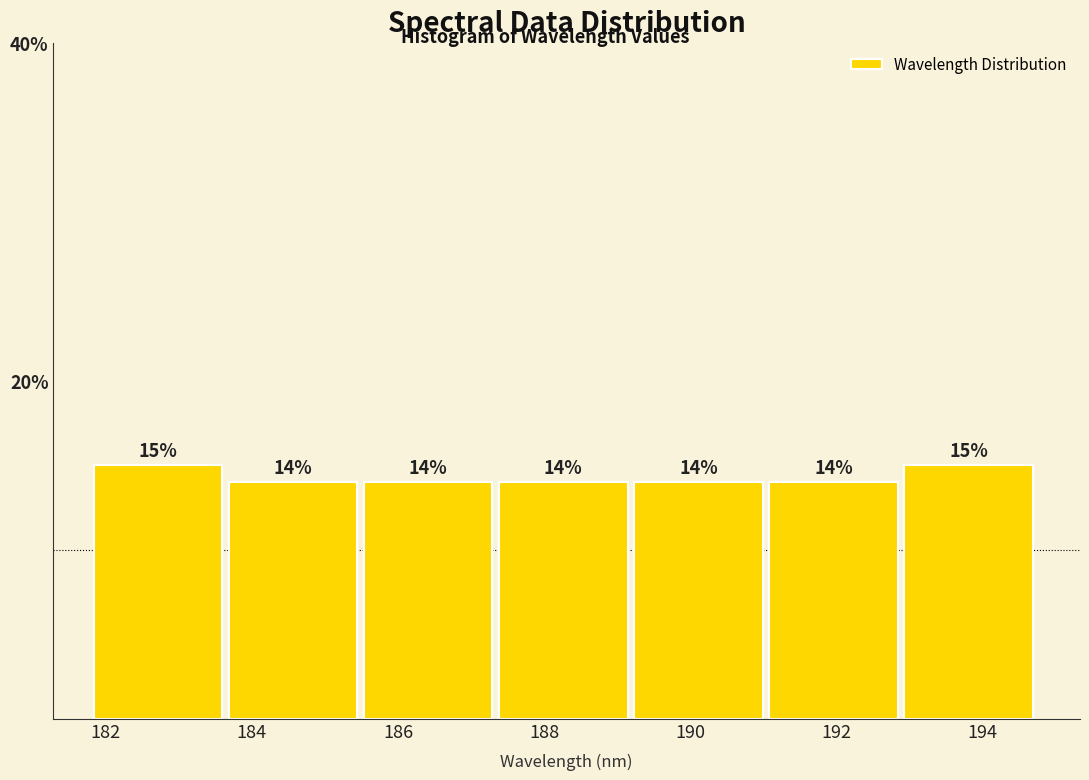

How tall is the bar that spans 189.2 to 191.0 on the x-axis? The bar edges are not printed on the chart, so give them approximately, as read against the axis.

14